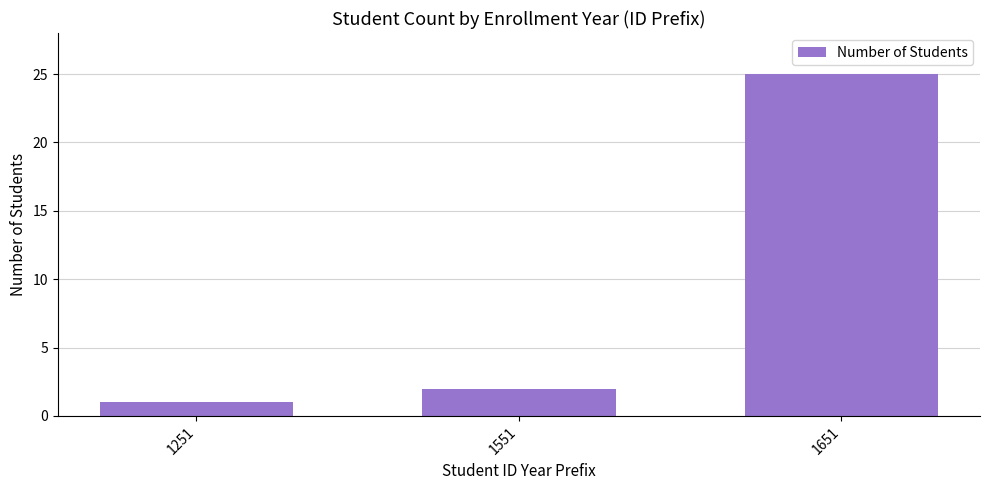

What is the difference between the values at 1551 and 1651?

23